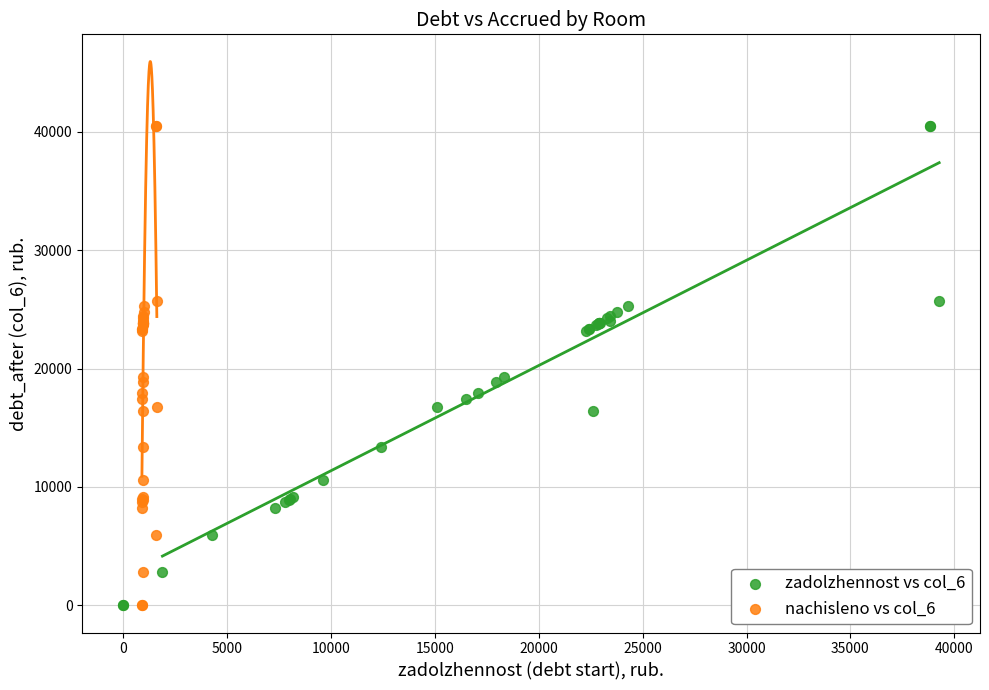

What are all the series names shown in the legend?

zadolzhennost vs col_6, nachisleno vs col_6